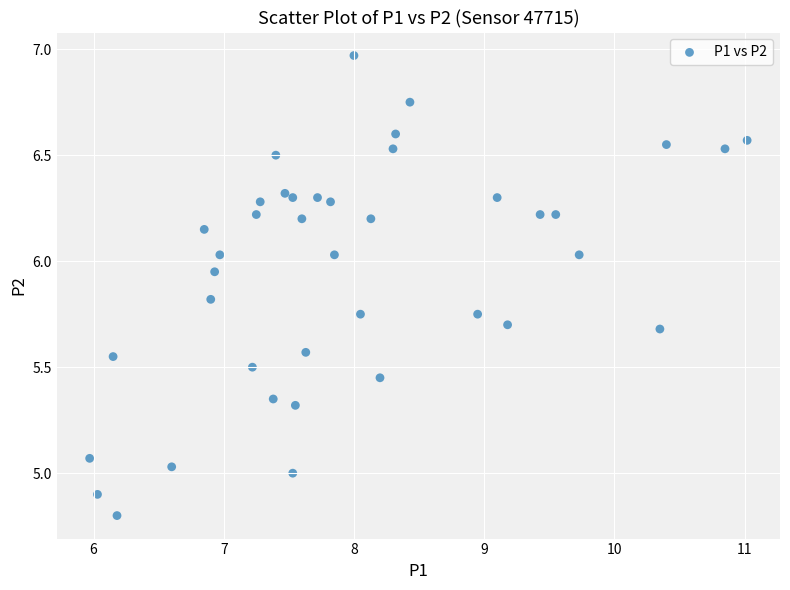

What is the range of Y values (max minus min)?

2.2